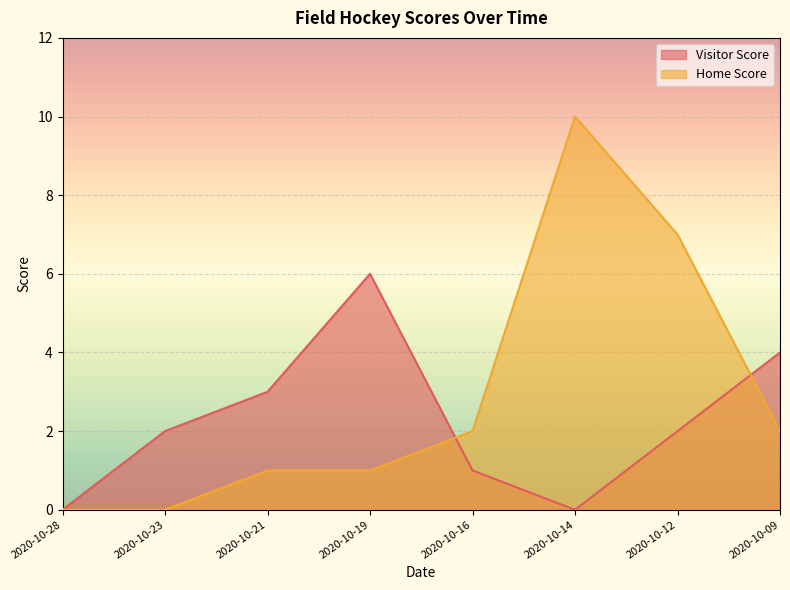

Which series has the largest total across all categories?

Home Score